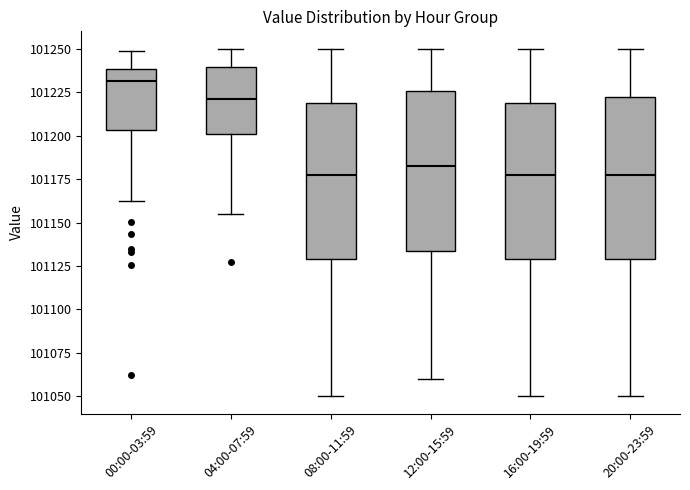

Which box has the highest median line?

00:00-03:59